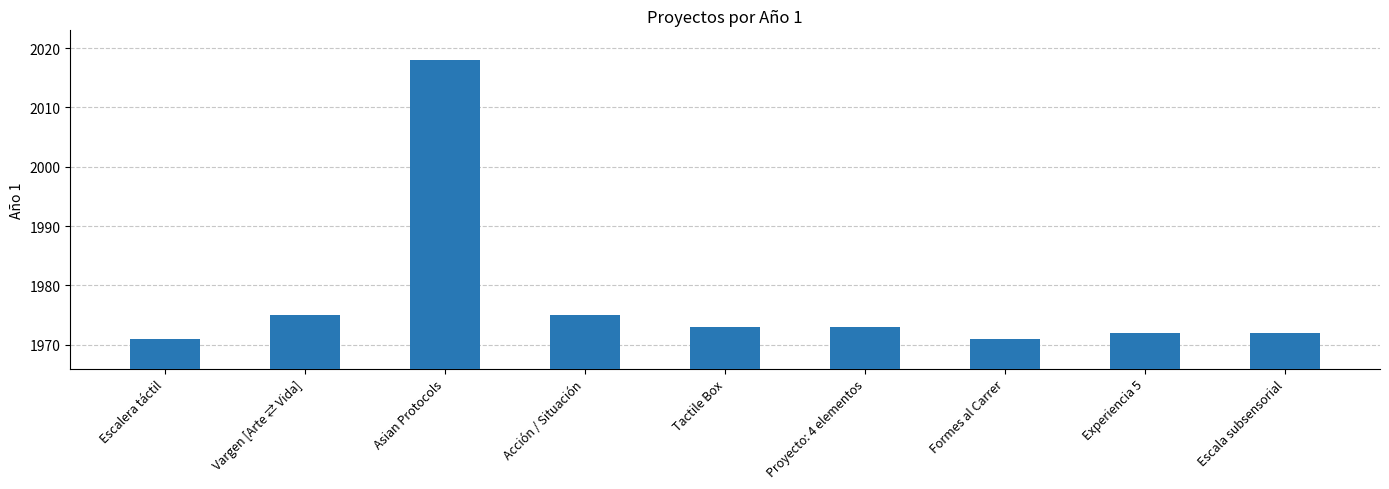

The chart shows a value of 1297 at Escalera táctil. True or false?

False